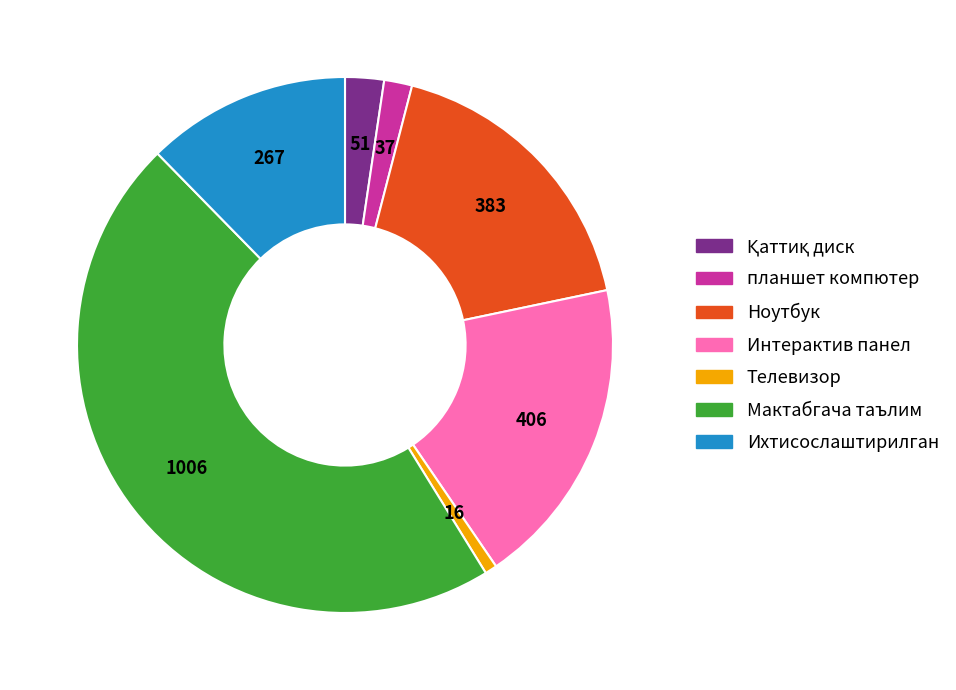

Is there any slice that represents more than half of the pie?

No